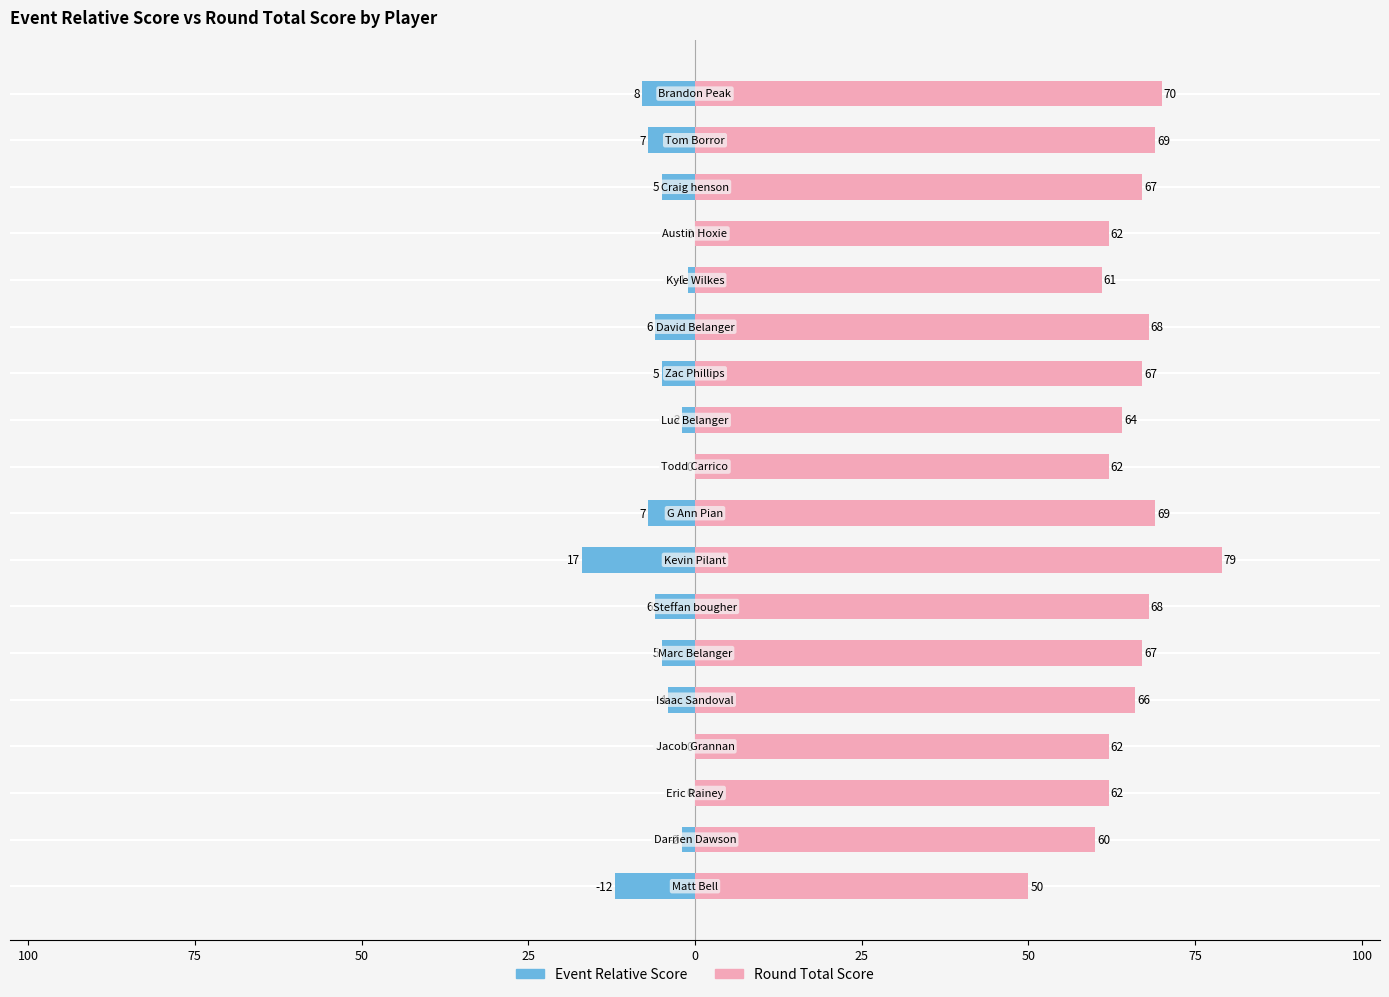

Is the value of Event Relative Score at 14 greater than the value of Round Total Score at 25?

No